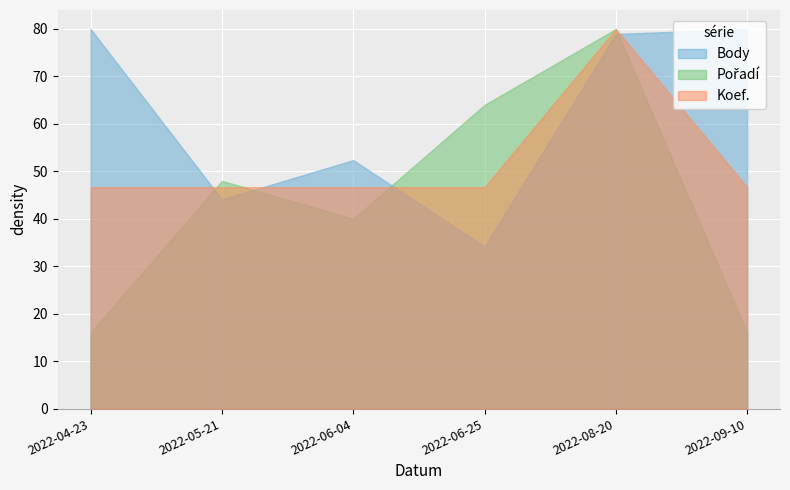

What is the maximum value for Body?

80.0